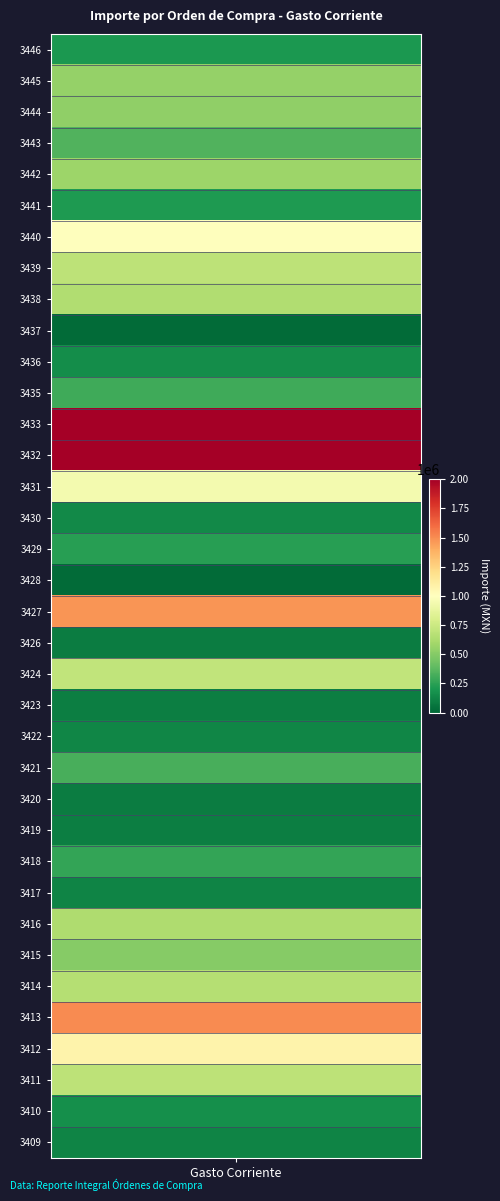

List the labels in order of value, largest first.

12, 13, 31, 18, 32, 6, 14, 20, 33, 7, 30, 8, 28, 4, 1, 2, 29, 3, 23, 11, 26, 16, 5, 0, 34, 10, 15, 22, 35, 27, 25, 21, 24, 19, 9, 17